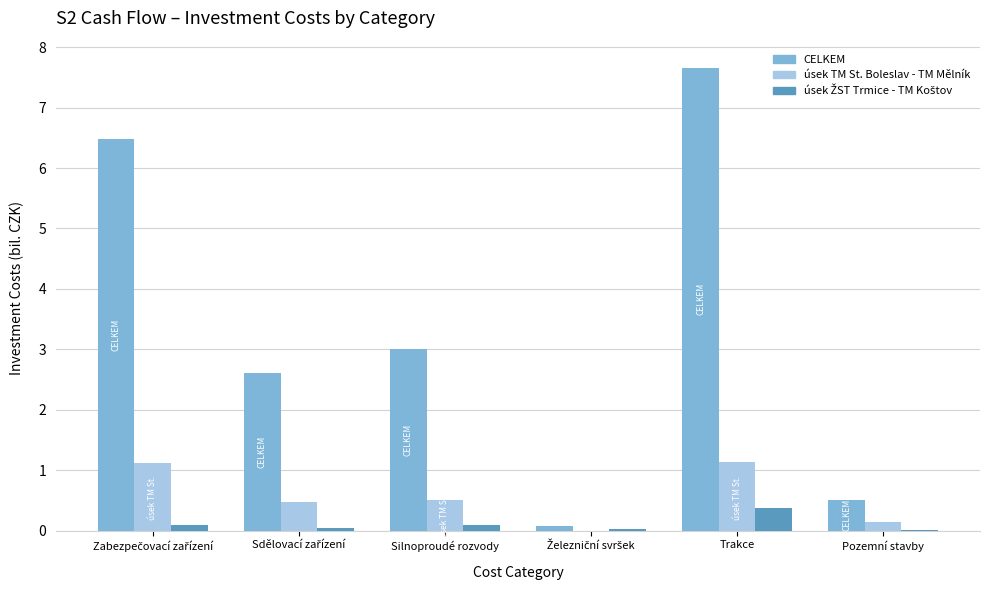

True or false: úsek TM St. Boleslav - TM Mělník has a value of 0.6 at Trakce.

False